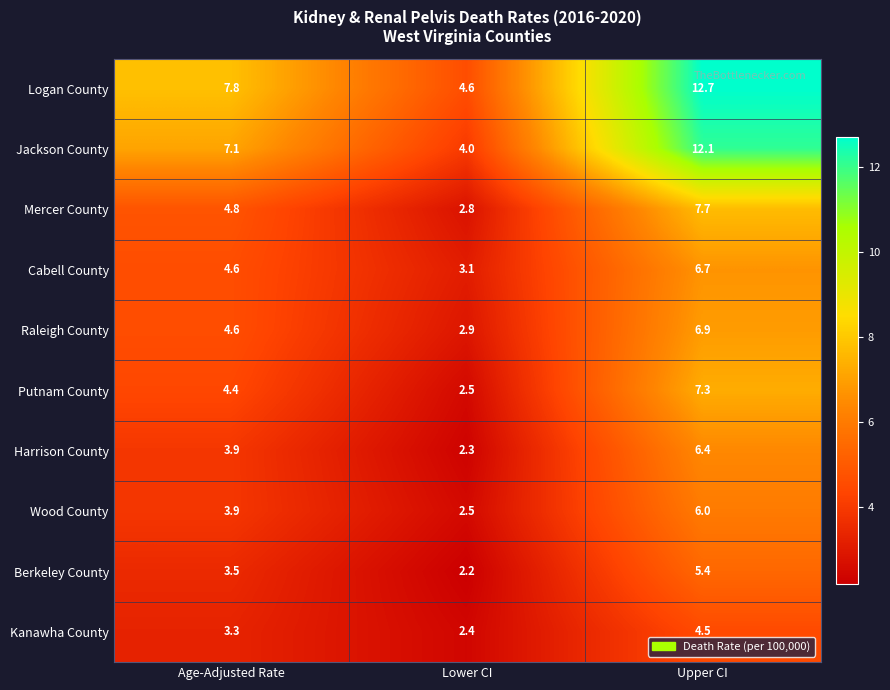

What is the smallest value displayed?

2.2